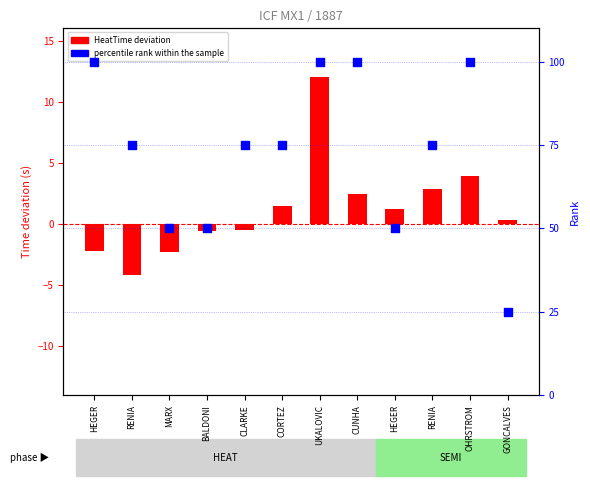

Which series contains the highest Y value?

percentile rank within the sample